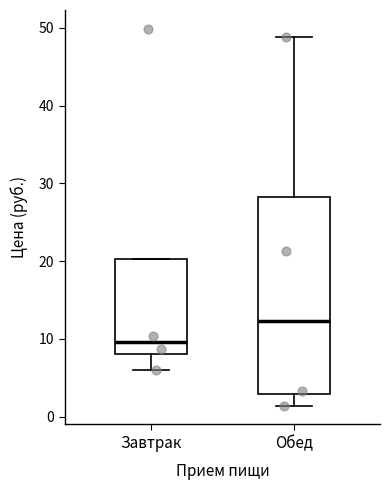

Reading left to right, read every box against the y-axis: the position of its median line, the range the box covers, and the ends of its whiskers. The values are not printed on the chart, so give them approximately, as read against the axis.

Завтрак: median 10, box 8 to 20, whiskers 6 to 20
Обед: median 12, box 3 to 28, whiskers 1 to 49